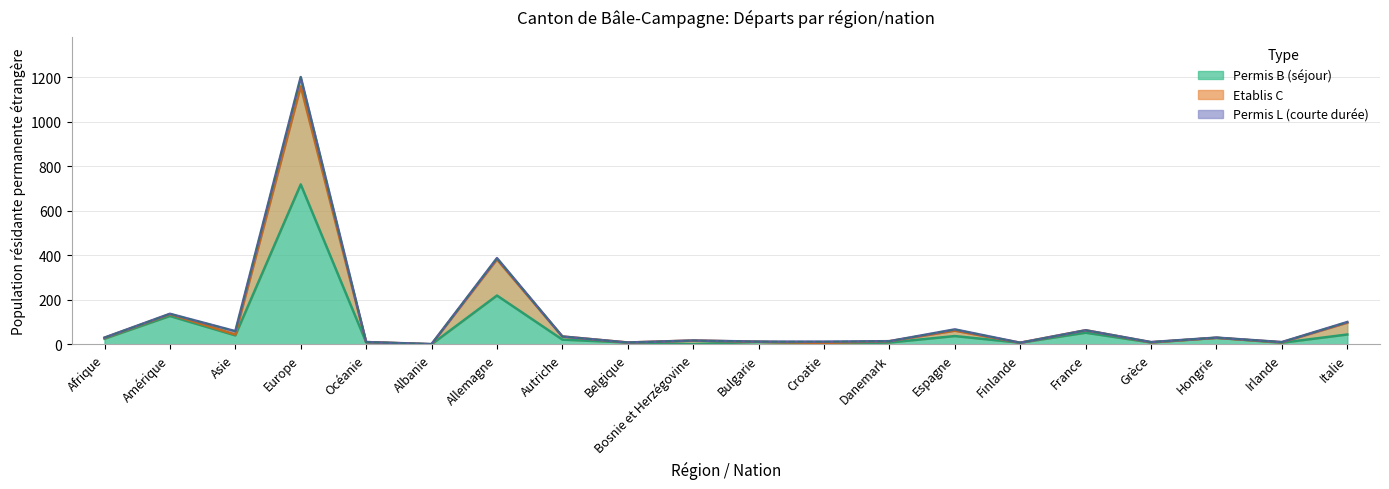

True or false: Etablis C (Total) and Total cross at least once.

False